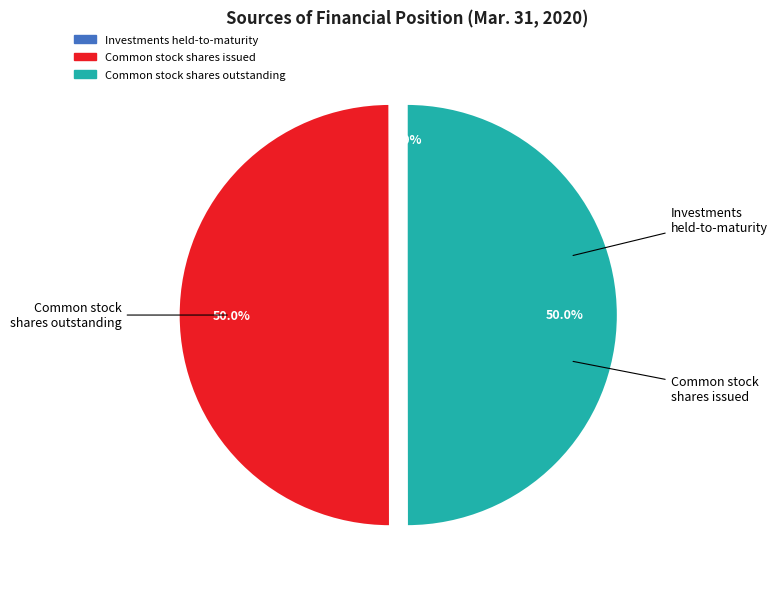

How many segments does this pie chart have?

3